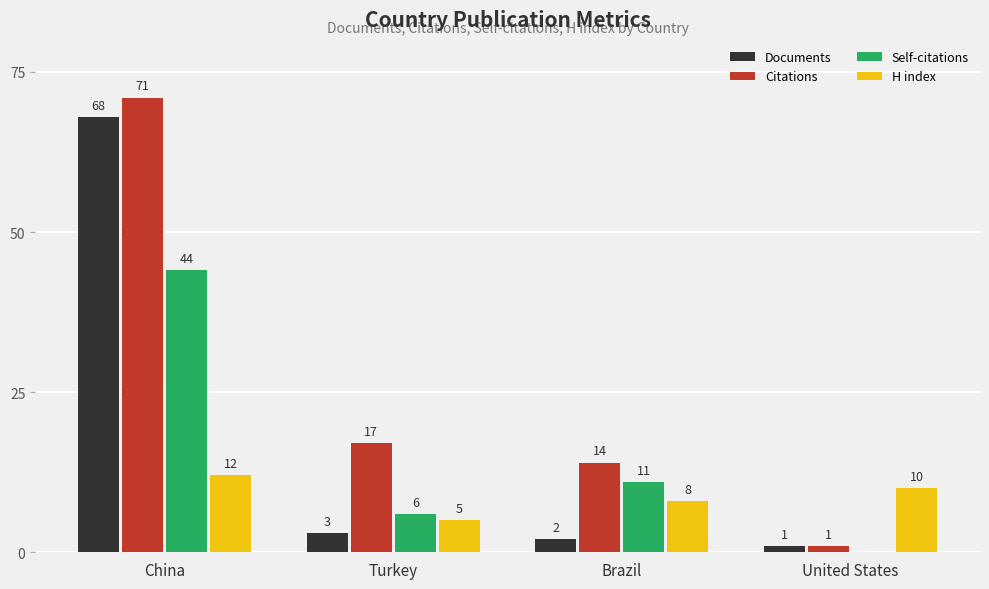

Is the value of Citations at Brazil greater than the value of Documents at United States?

Yes